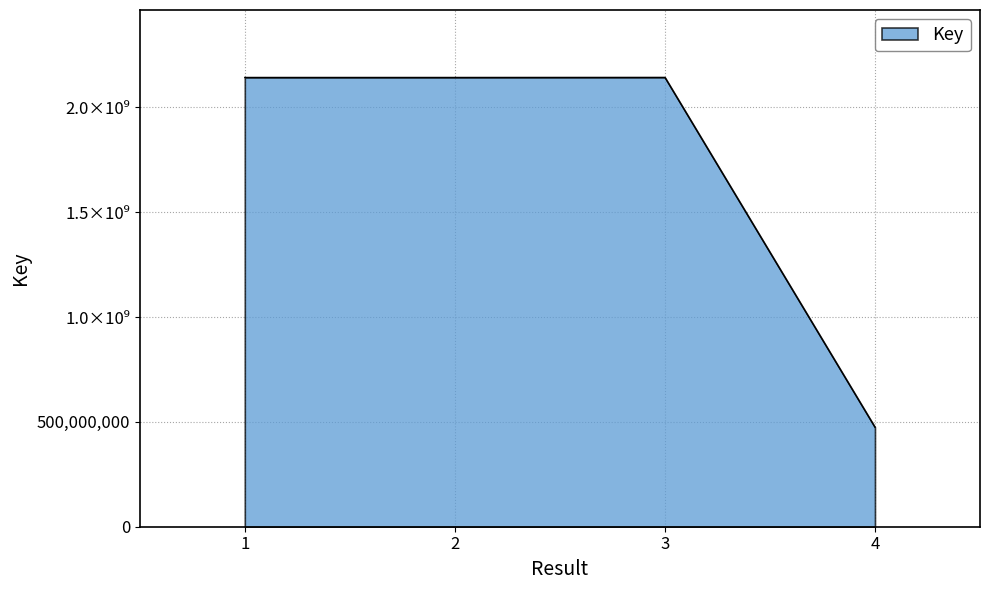

What is the change in value from 1 to 4?

-1667785937